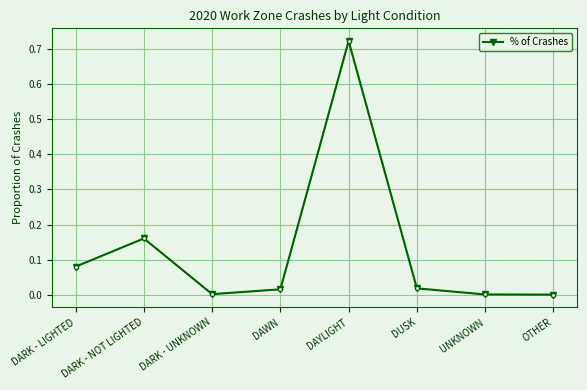

True or false: there are more than 1 points higher than both neighbors.

True